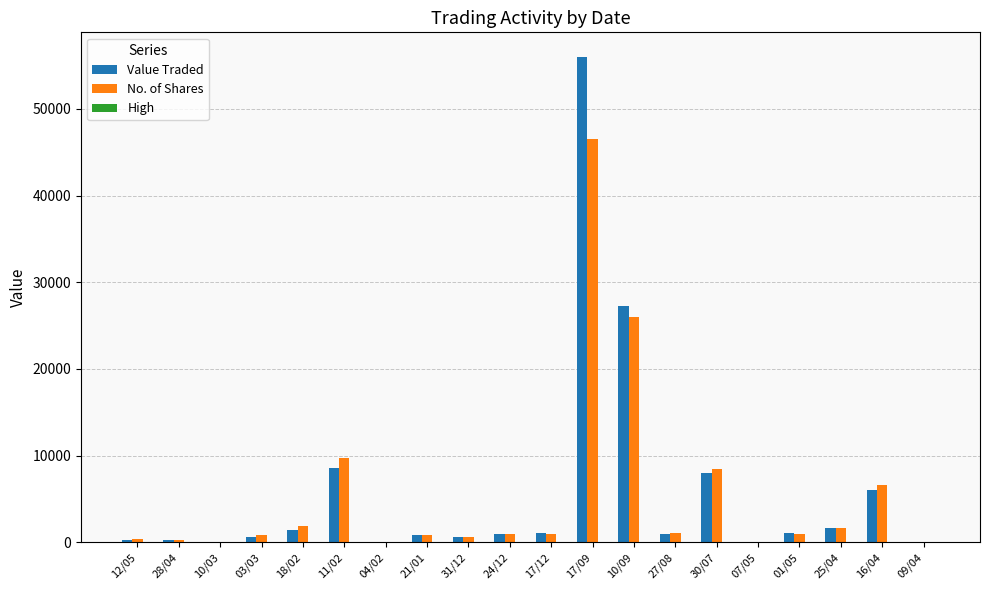

What is the greatest value displayed?

56040.0